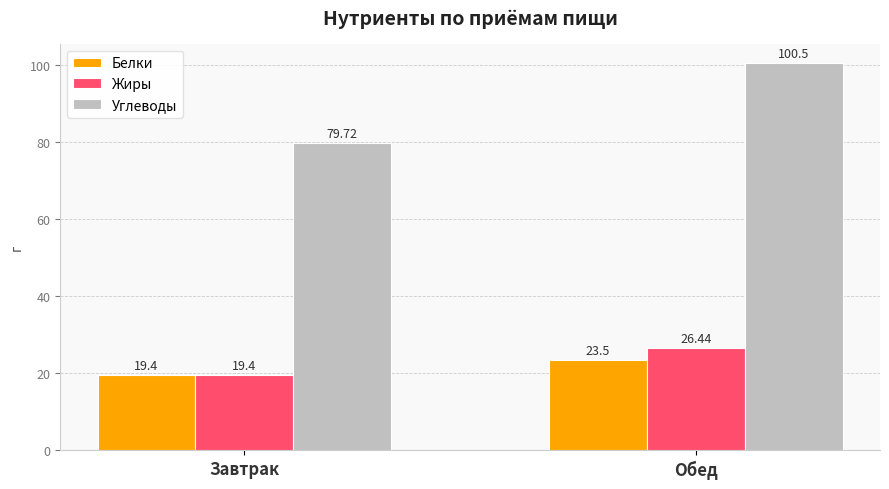

At which label does Белки reach its minimum?

Завтрак